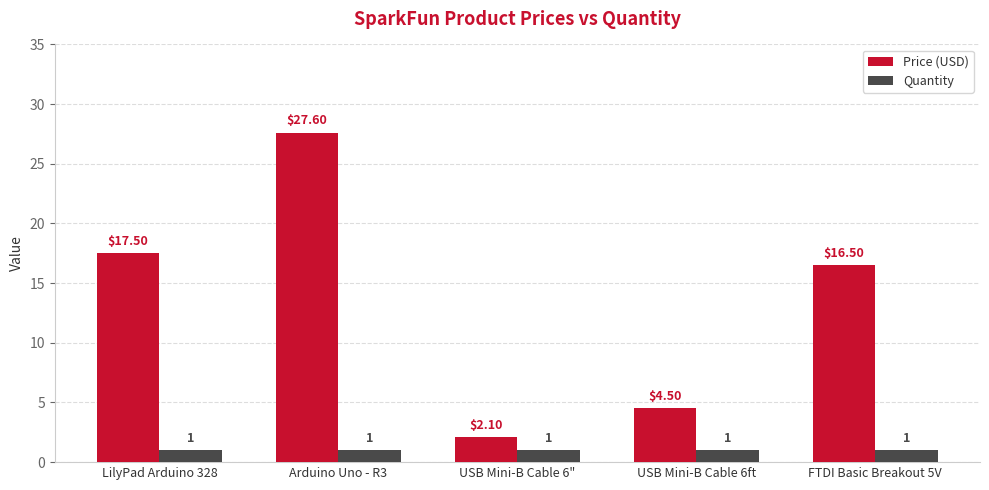

What is the total value across all series at Arduino Uno - R3?

28.6